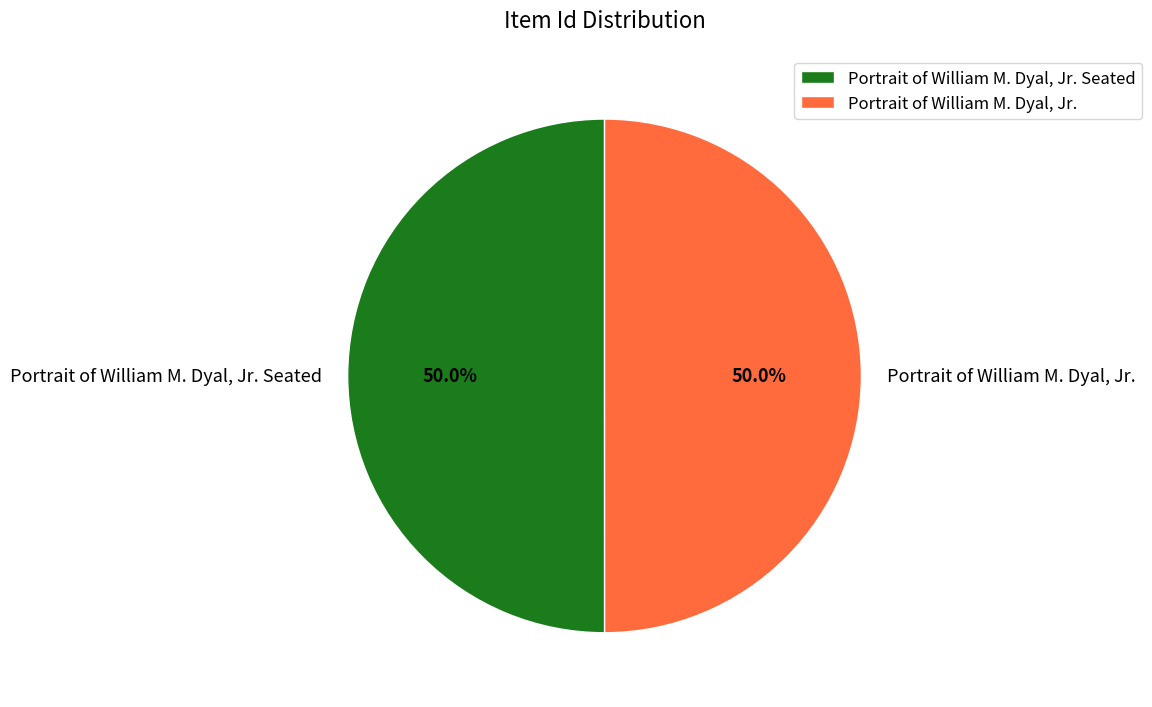

Approximately how many times larger is the value at Portrait of William M. Dyal, Jr. Seated compared to Portrait of William M. Dyal, Jr.?

1.0